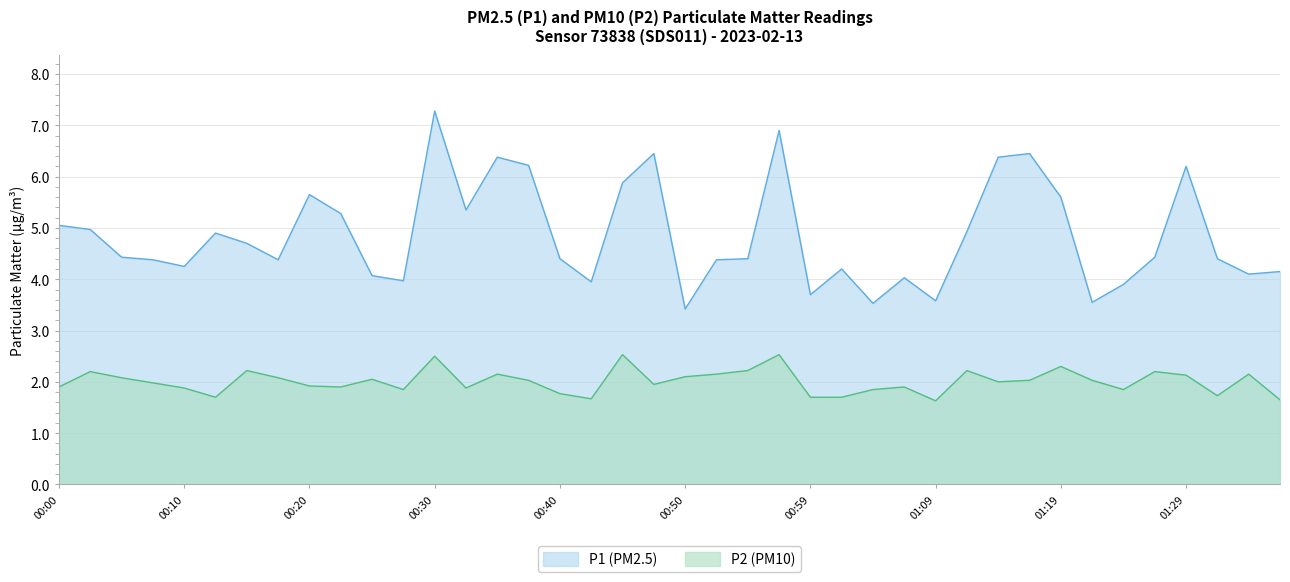

Is it true that P1 equals 4.1 at 00:30?

False